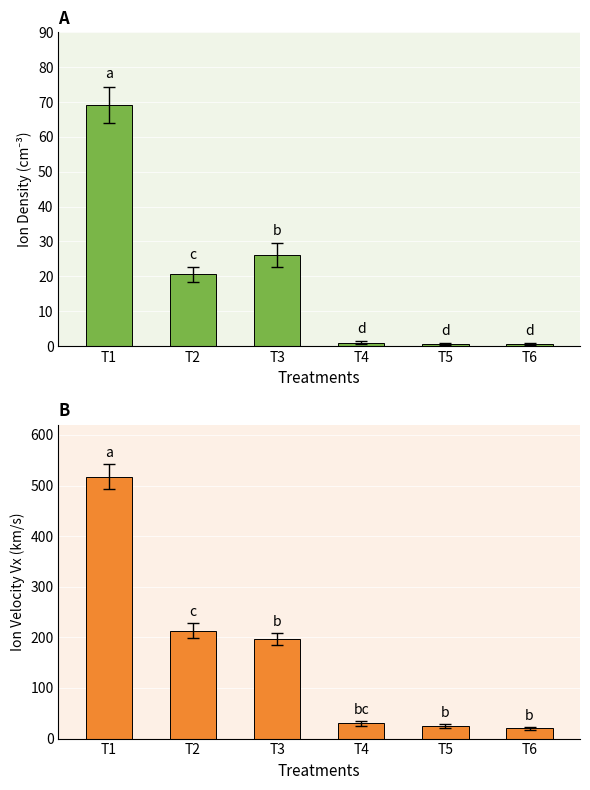

List the series in order of their overall mean, lowest first.

Ion Density, Ion Velocity Vx